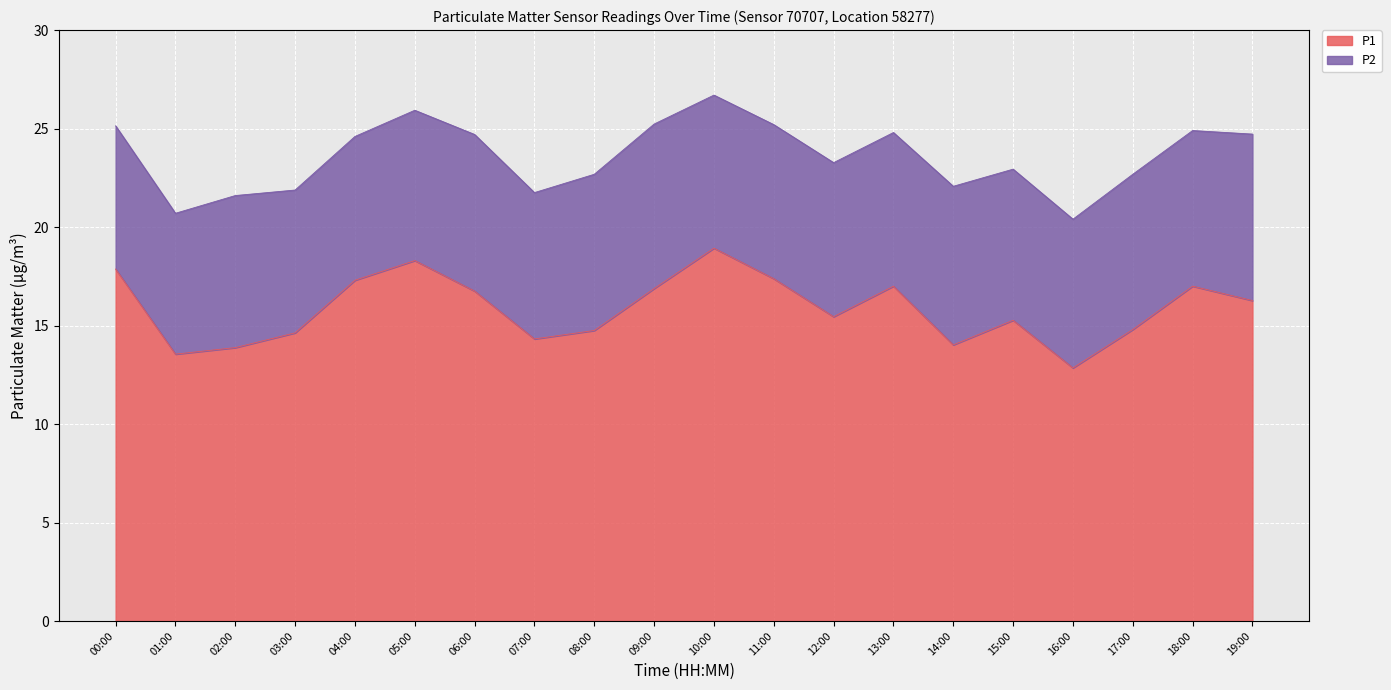

What is the label of the 11th point from the left?

10:00